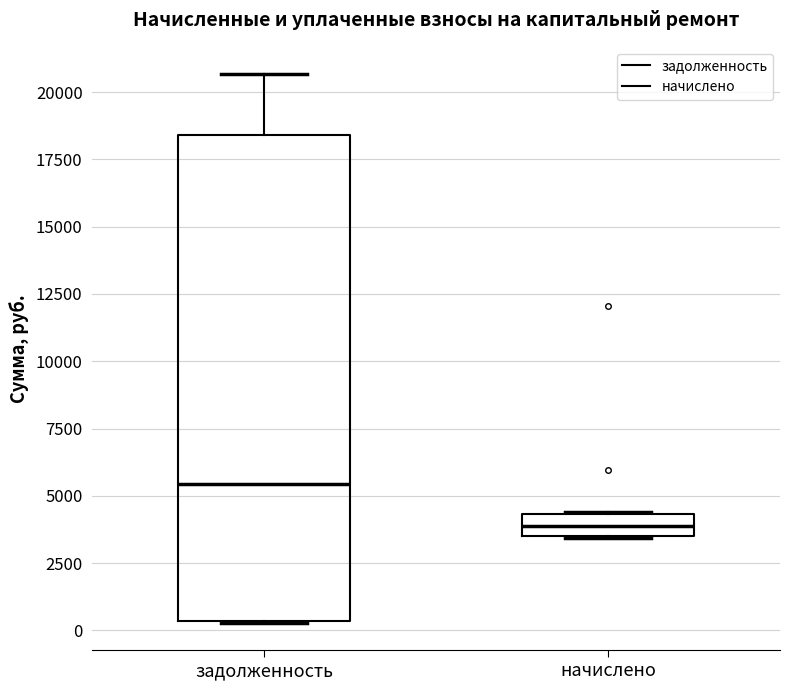

Reading left to right, read every box against the y-axis: the position of its median line, the range the box covers, and the ends of its whiskers. The values are not printed on the chart, so give them approximately, as read against the axis.

задолженность: median 5500, box 500 to 18500, whiskers 500 to 20500
начислено: median 4000, box 3500 to 4500, whiskers 3500 to 4500